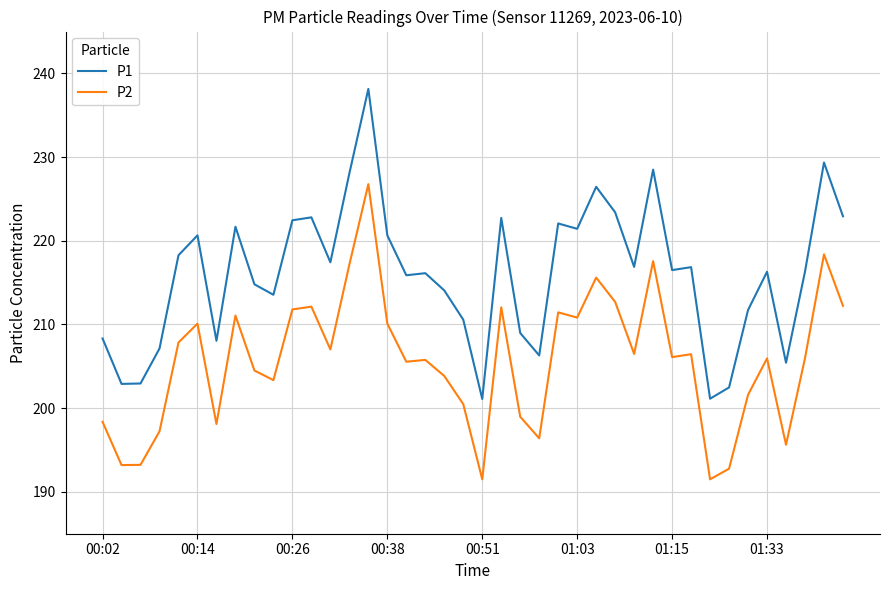

What is the minimum value for P1?

201.1